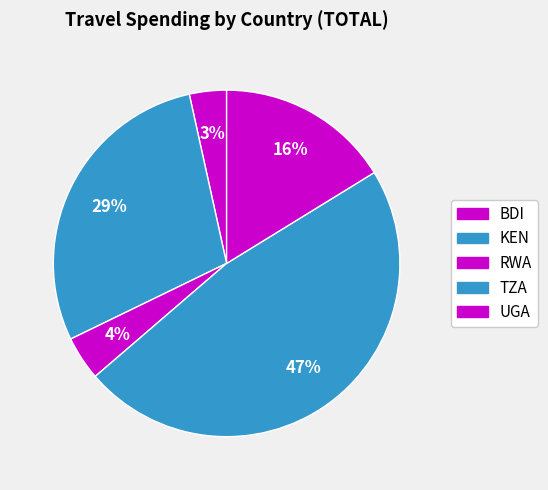

How many slices are in this pie chart?

5